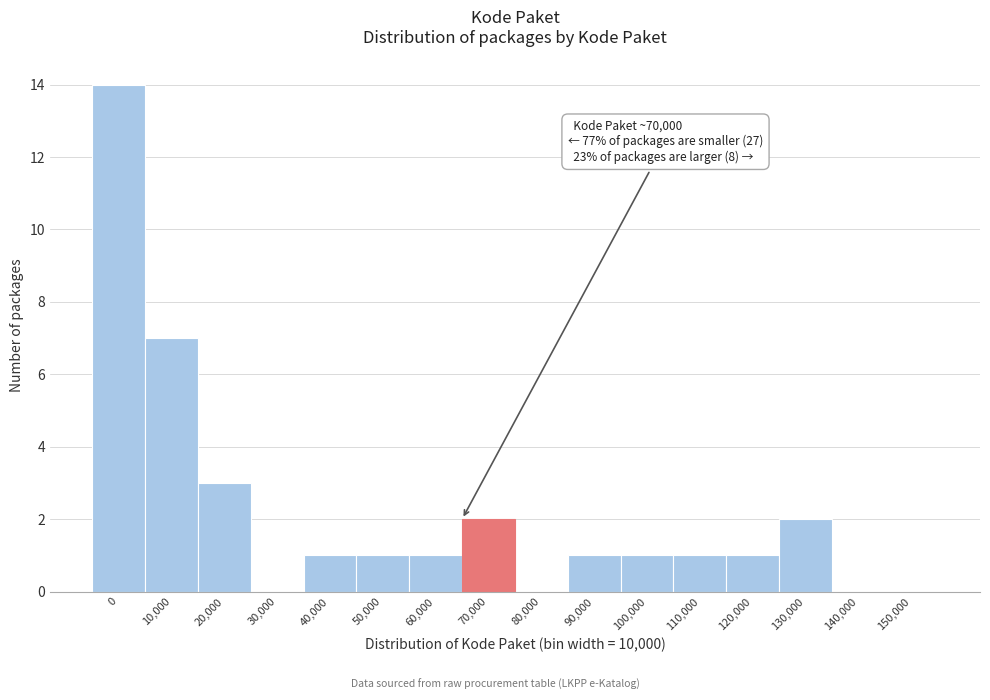

Reading right to left, extract all data points from this chart.

150,000=0	140,000=0	130,000=2	120,000=1	110,000=1	100,000=1	90,000=1	80,000=0	70,000=2	60,000=1	50,000=1	40,000=1	30,000=0	20,000=3	10,000=7	0=14